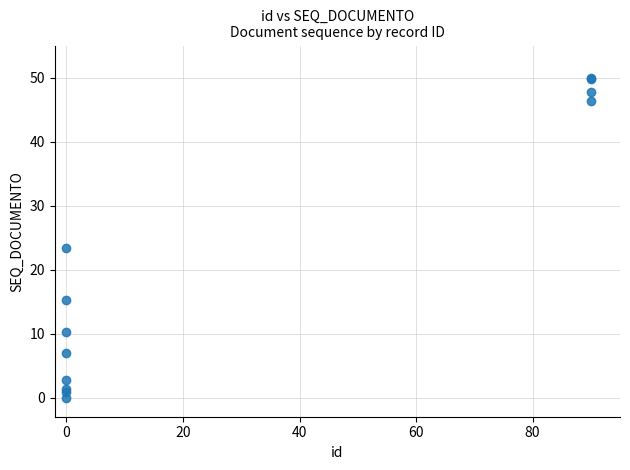

What Y value in the scatter plot is closest to 25?

23.3